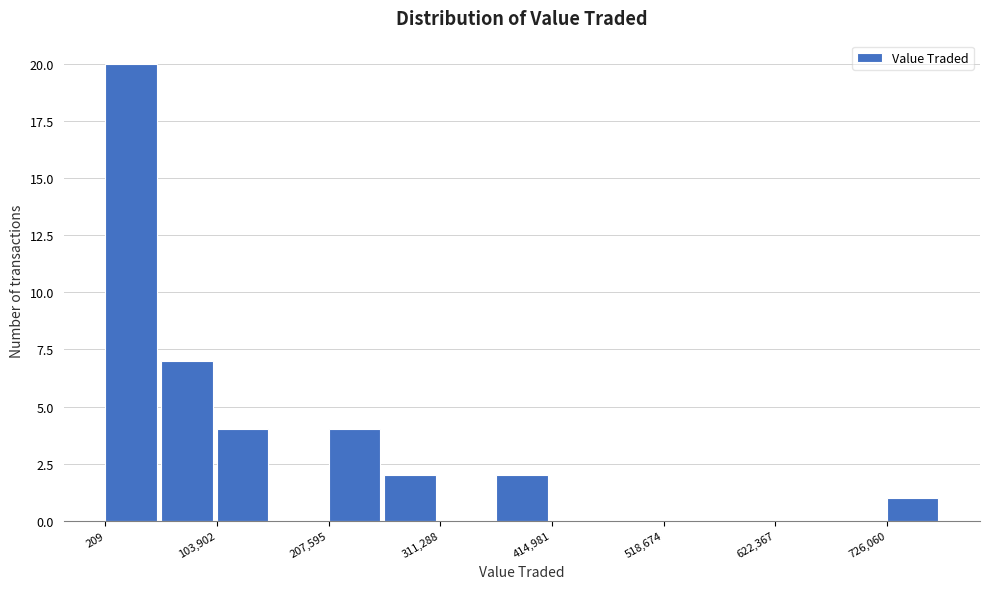

Read against the x-axis, roughly where is the centre of the tallest bar?

20000